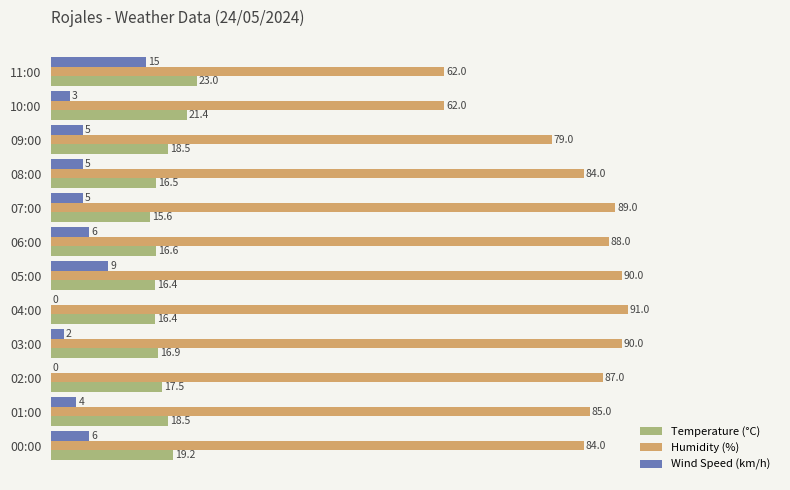

What is the sum of all Humidity (%) values?

991.0